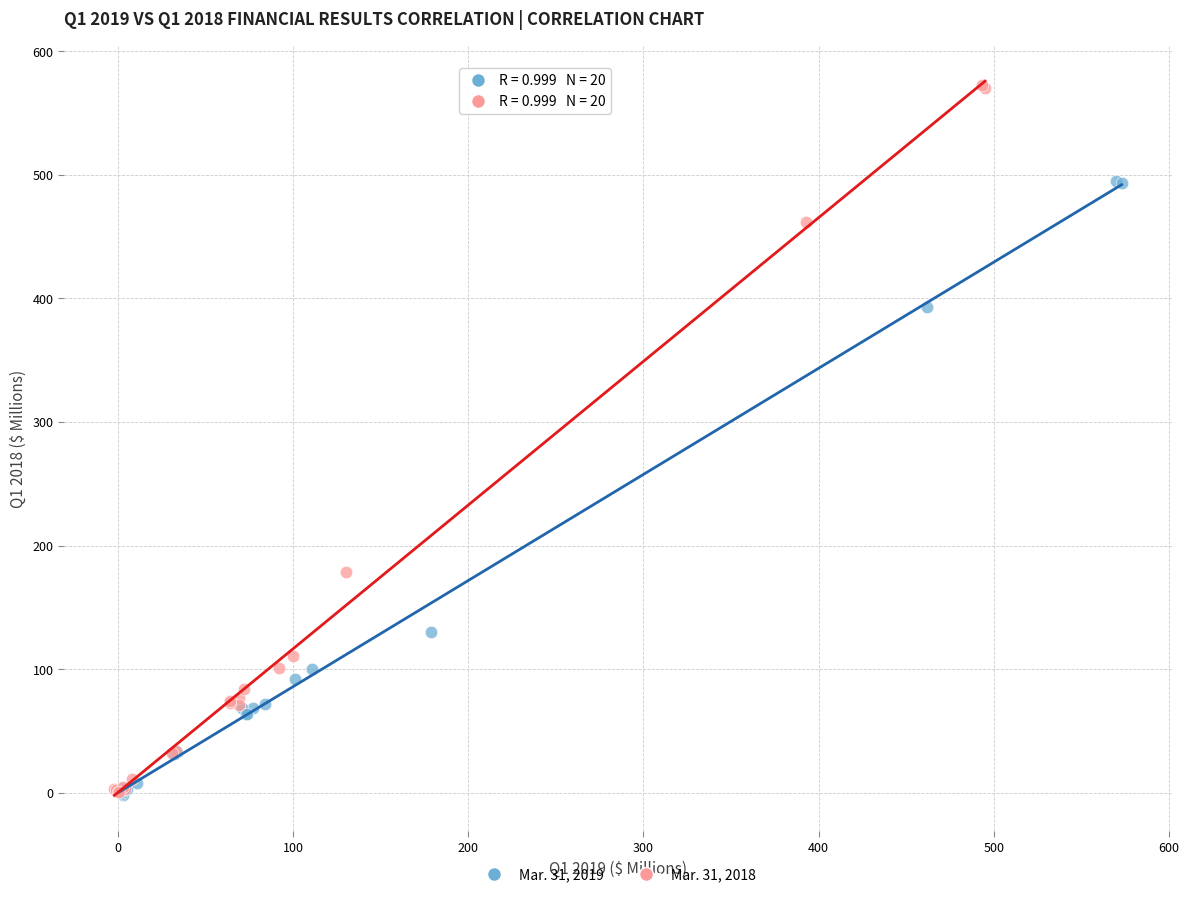

What are all the series names shown in the legend?

Mar. 31, 2019, Mar. 31, 2018